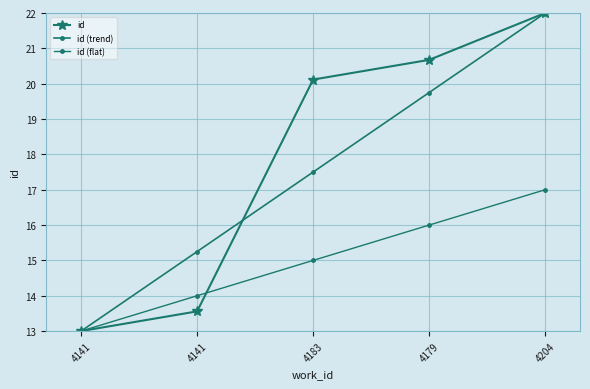

Which label corresponds to the largest value in the chart?

4204